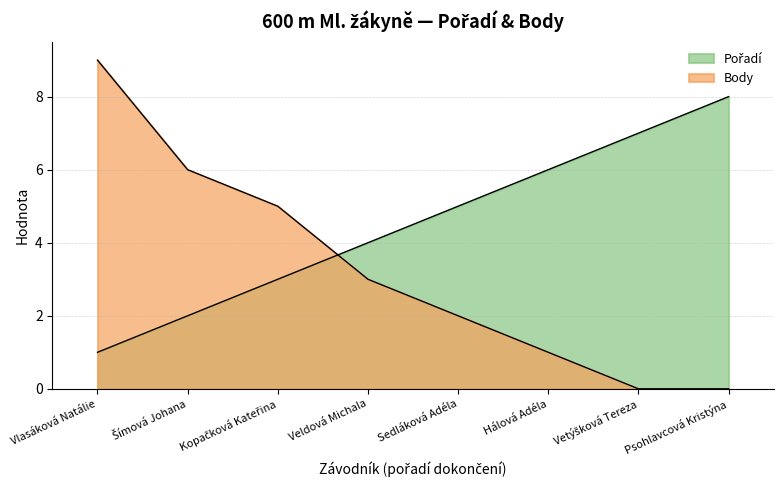

What is the average value of the Body series?

3